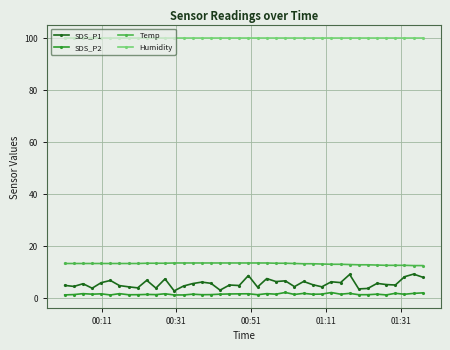

What is the sum of all Humidity values?

3996.0